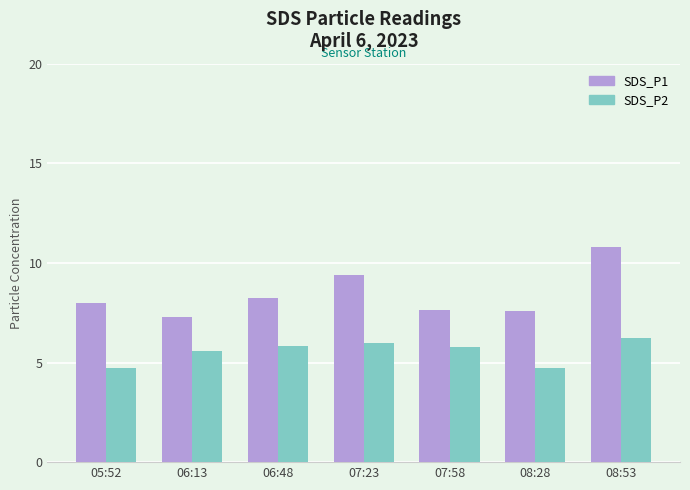

The SDS_P2 series shows 10.0 at 07:23. True or false?

False